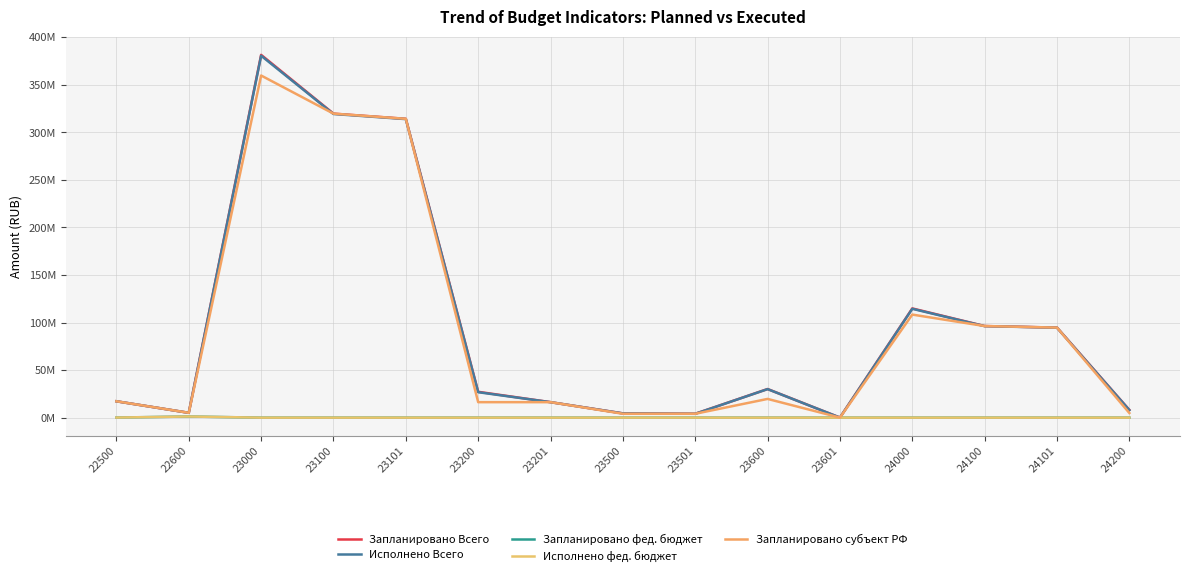

Reading left to right, list all the values displayed in this chart.

Запланировано Всего: 22500=17235349.9	22600=5095900.0	23000=381520959.4	23100=319721947.8	23101=314279625.4	23200=27190431.4	23201=16291573.4	23500=4506307.3	23501=4088049.3	23600=30102272.9	23601=83198.4	24000=114873630.6	24100=96345191.9	24101=94710552.4	24200=8138783.7
Исполнено Всего: 22500=17234895.9	22600=5095900.0	23000=380621234.5	23100=319343571.2	23101=313965470.7	23200=26773154.3	23201=16290965.6	23500=4491048.0	23501=4073277.2	23600=30013461.0	23601=83198.4	24000=114473863.1	24100=96231472.5	24101=94616532.1	24200=7937718.9
Запланировано фед. бюджет: 22500=100000.0	22600=1205813.1	23000=0.0	23100=0.0	23101=0.0	23200=0.0	23201=0.0	23500=0.0	23501=0.0	23600=0.0	23601=0.0	24000=0.0	24100=0.0	24101=0.0	24200=0.0
Исполнено фед. бюджет: 22500=100000.0	22600=1205813.1	23000=0.0	23100=0.0	23101=0.0	23200=0.0	23201=0.0	23500=0.0	23501=0.0	23600=0.0	23601=0.0	24000=0.0	24100=0.0	24101=0.0	24200=0.0
Запланировано субъект РФ: 22500=17235349.9	22600=5095900.0	23000=359809888.6	23100=319721947.8	23101=314279625.4	23200=16291573.4	23201=16291573.4	23500=4088049.3	23501=4088049.3	23600=19708318.1	23601=83198.4	24000=108394263.9	24100=96345191.9	24101=94710552.4	24200=4879512.5